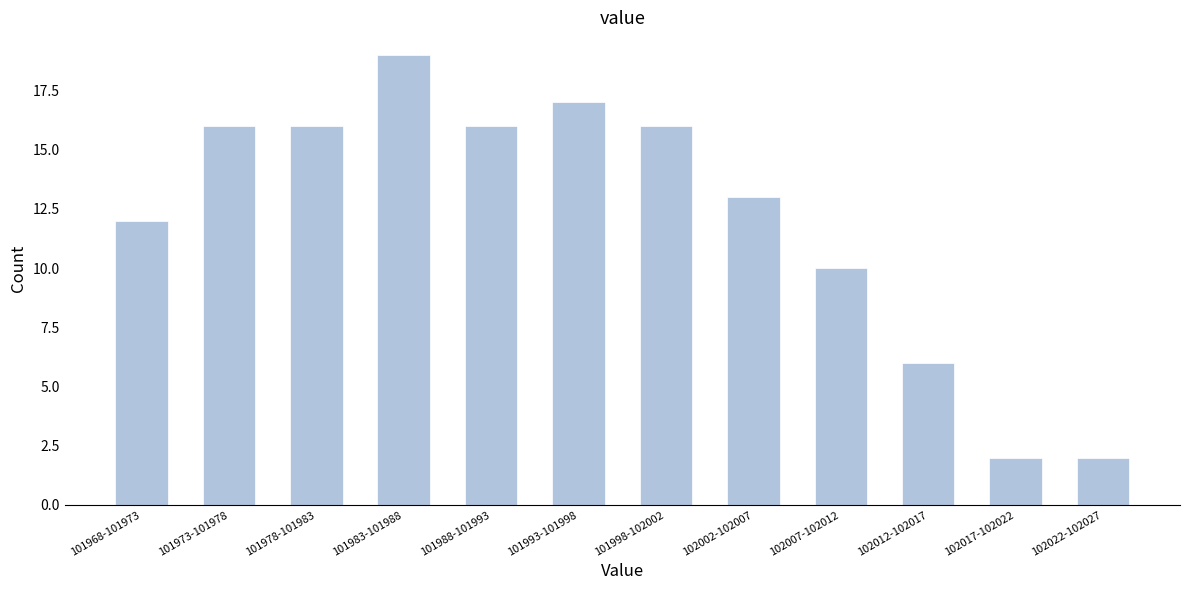

Reading left to right, transcribe all the data shown in this chart.

101968-101973=12	101973-101978=16	101978-101983=16	101983-101988=19	101988-101993=16	101993-101998=17	101998-102002=16	102002-102007=13	102007-102012=10	102012-102017=6	102017-102022=2	102022-102027=2